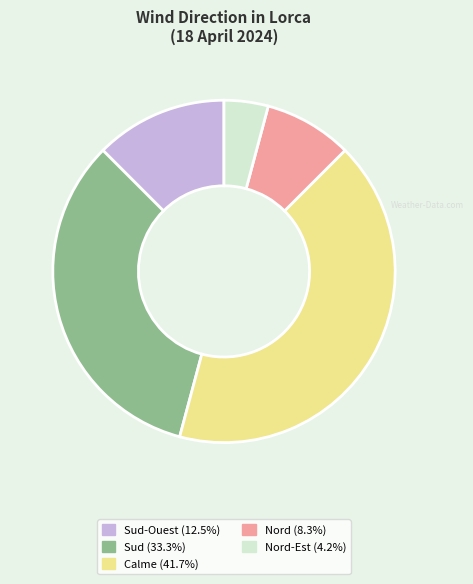

Is there any slice that represents more than half of the pie?

No